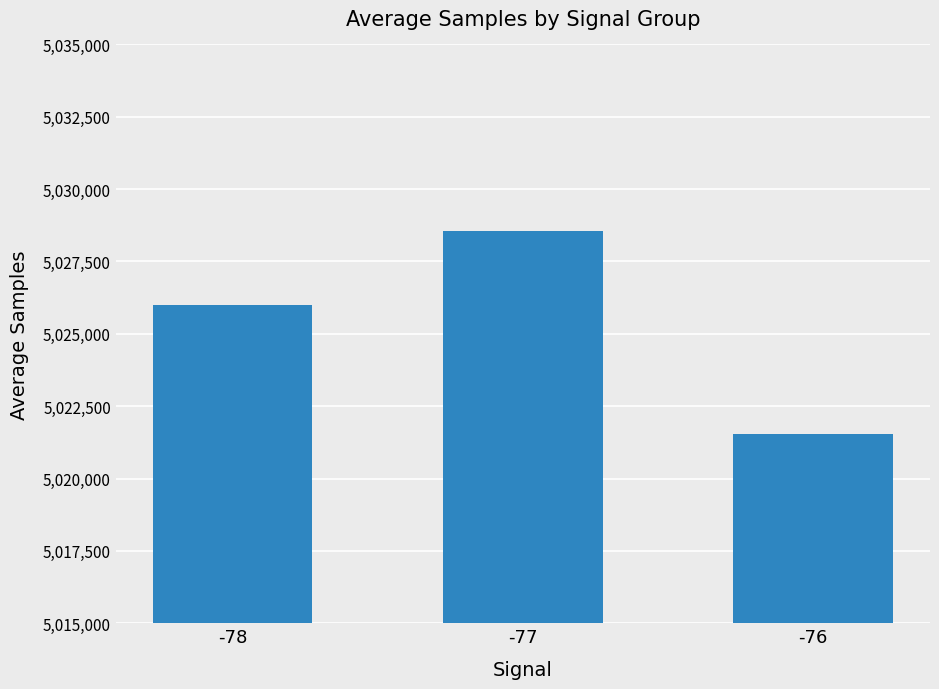

Reading left to right, what are all the values shown in this chart?

-78=5026003	-77=5028567	-76=5021534